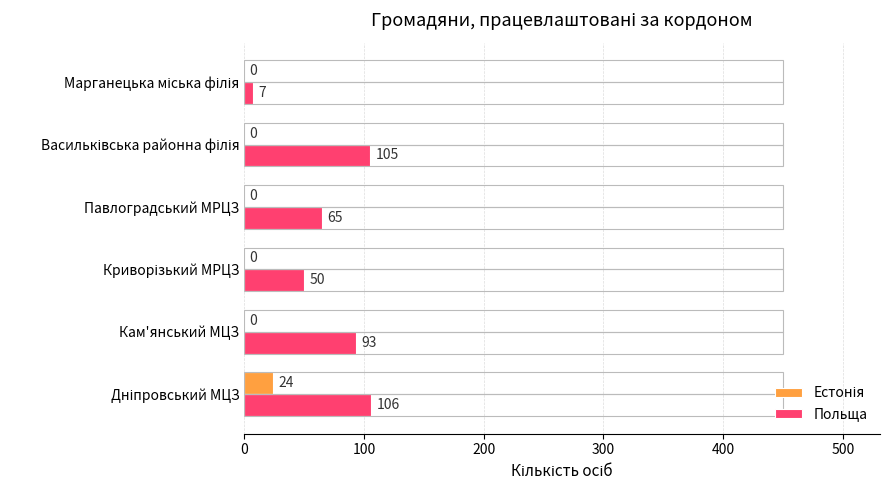

What is the maximum value for Польща?

106